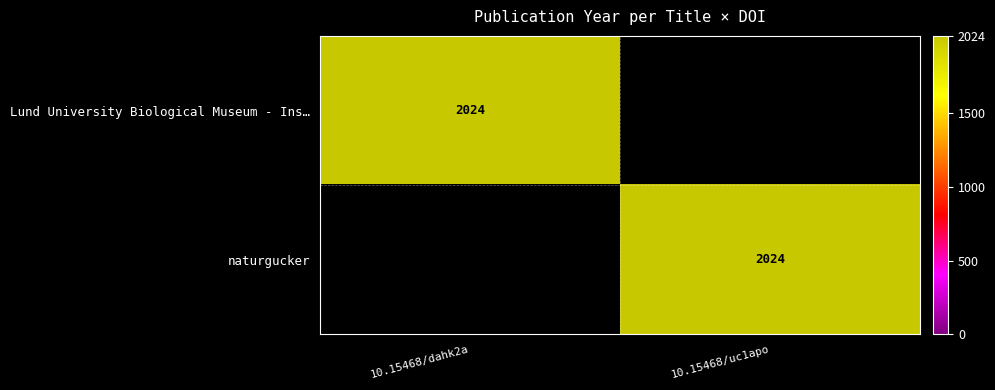

Count the number of data series in this chart.

2